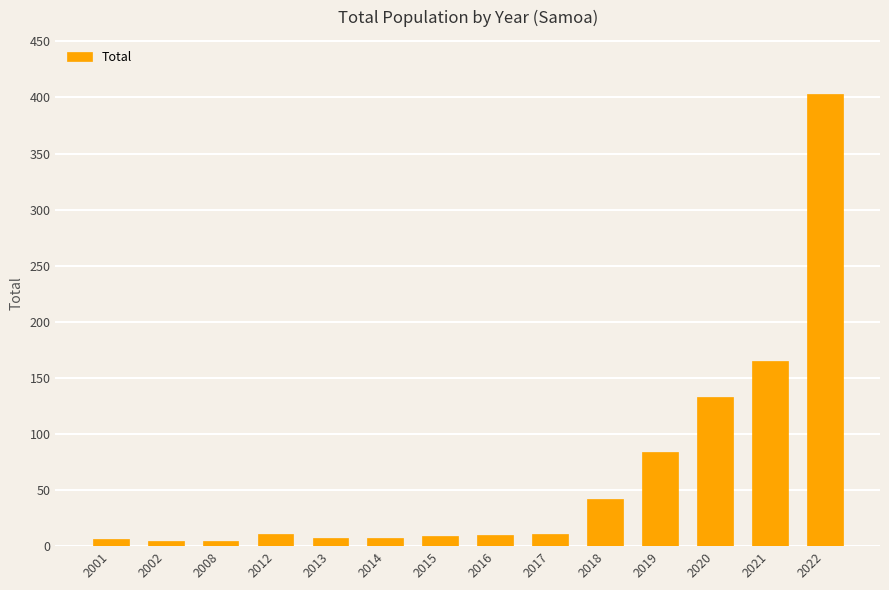

The value at 2018 is 58. True or false?

False